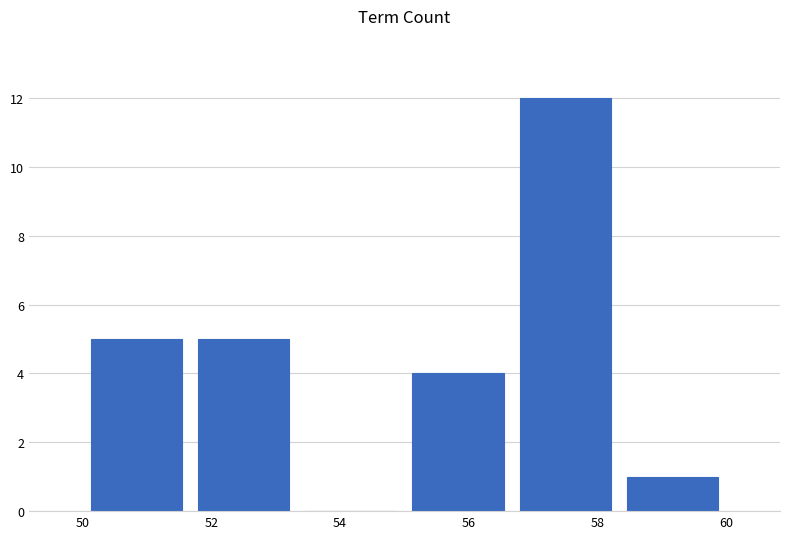

Over which range of the x-axis is the bar tallest?

56.6 to 58.4